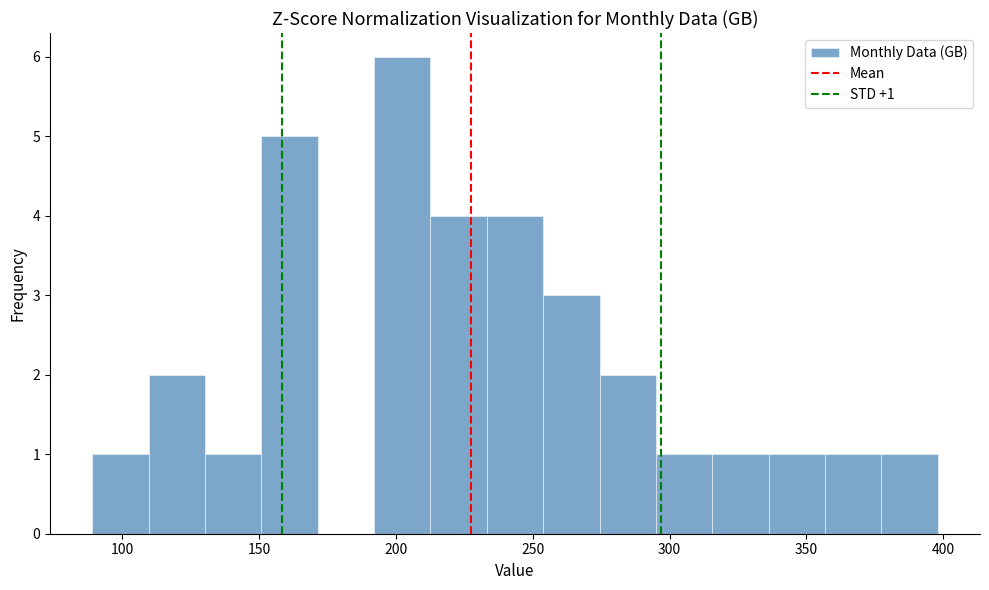

Which range on the x-axis has the tallest bar?

190 to 215